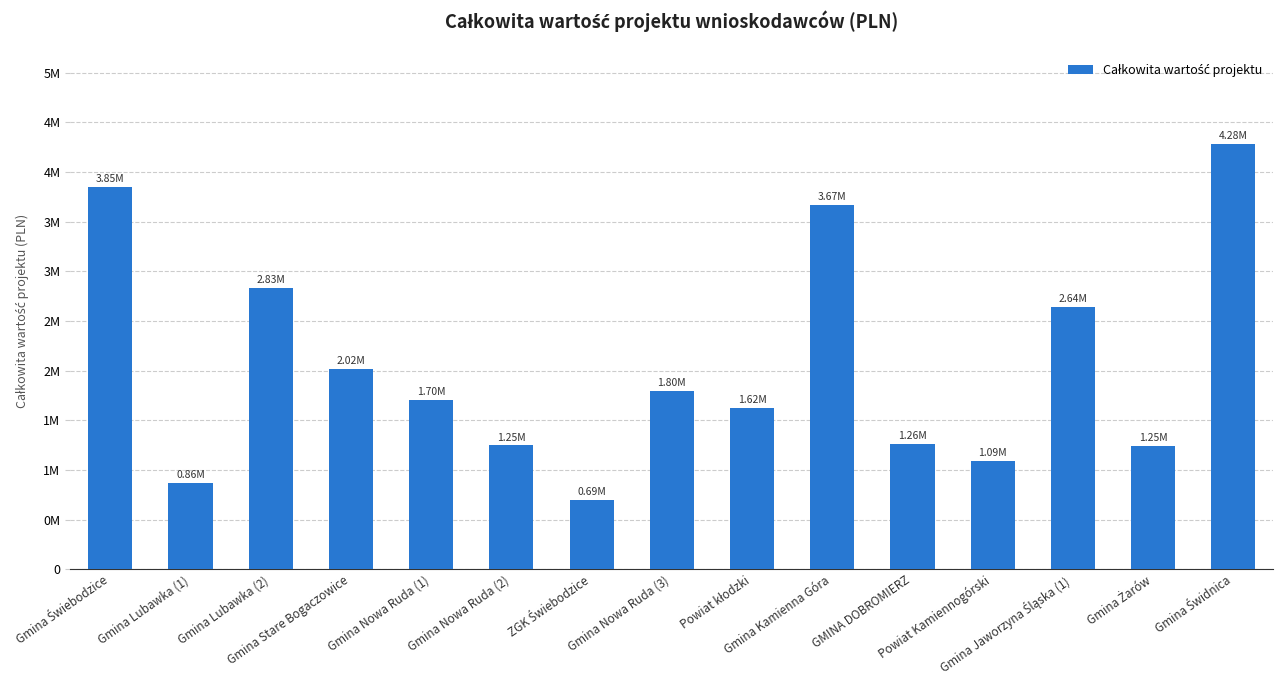

Does the chart contain any negative values?

No